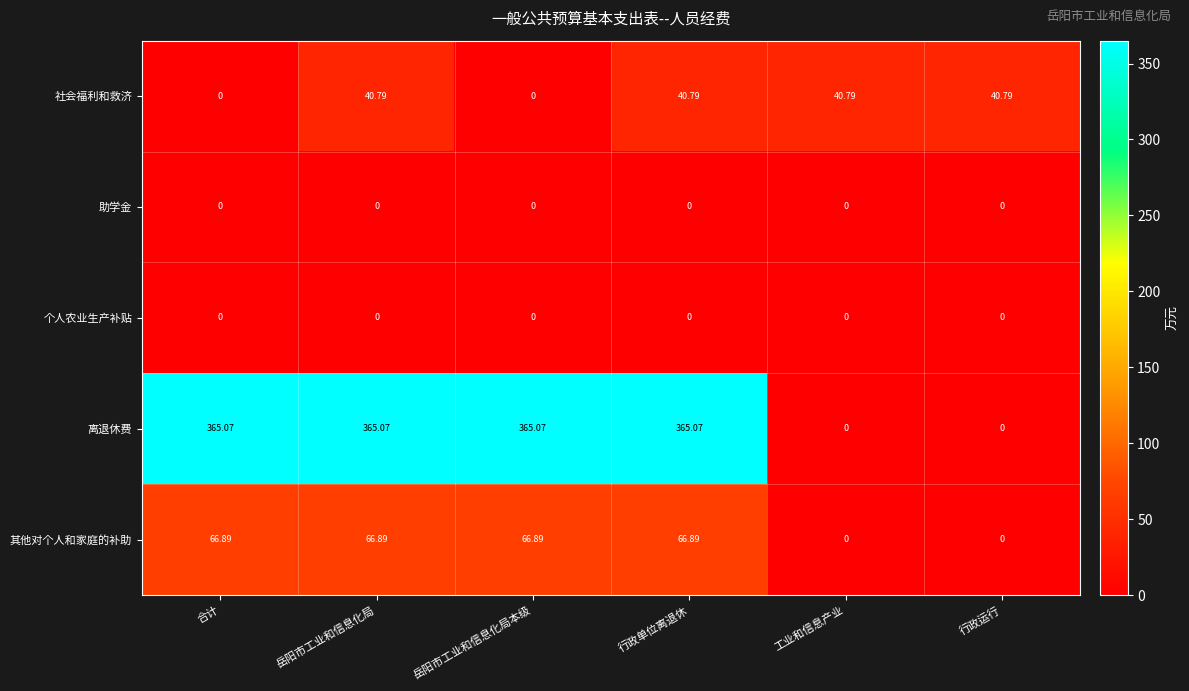

Is the value of 其他对个人和家庭的补助 at 岳阳市工业和信息化局 greater than the value of 助学金 at 行政单位离退休?

Yes